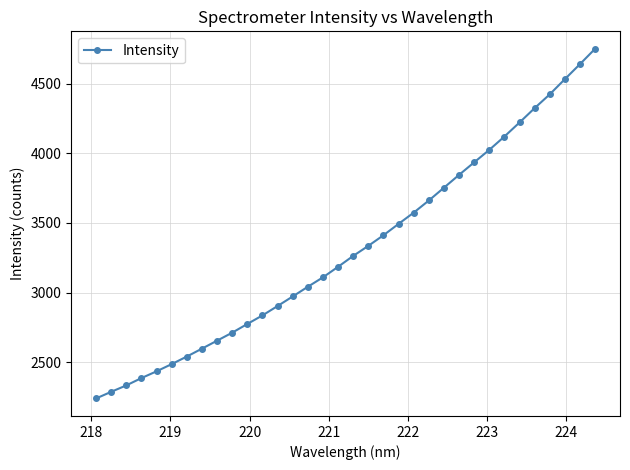

What is the smallest value displayed?

2239.5